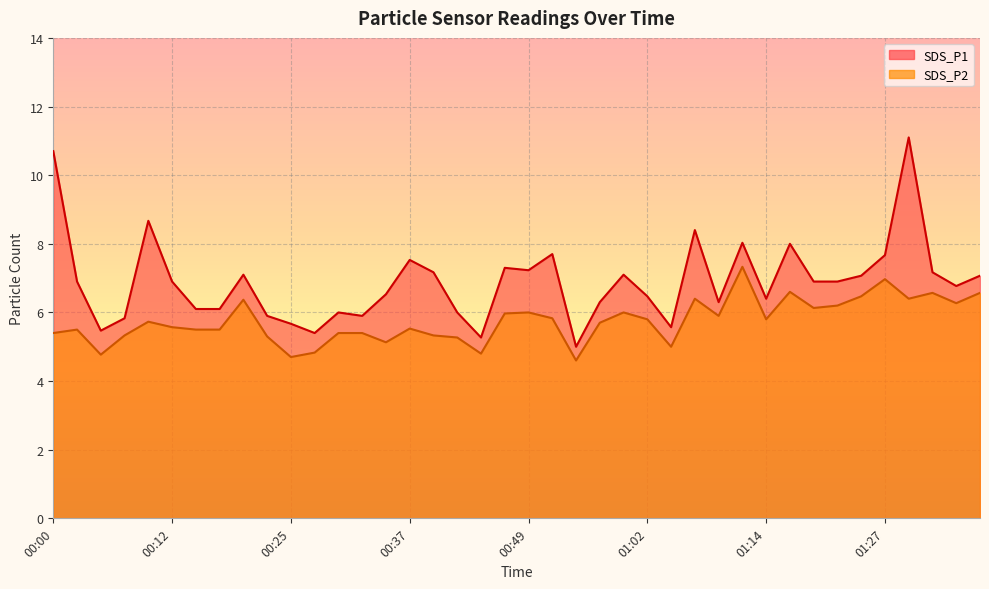

Is the value of SDS_P2 at 01:17 greater than the value of SDS_P1 at 00:39?

No